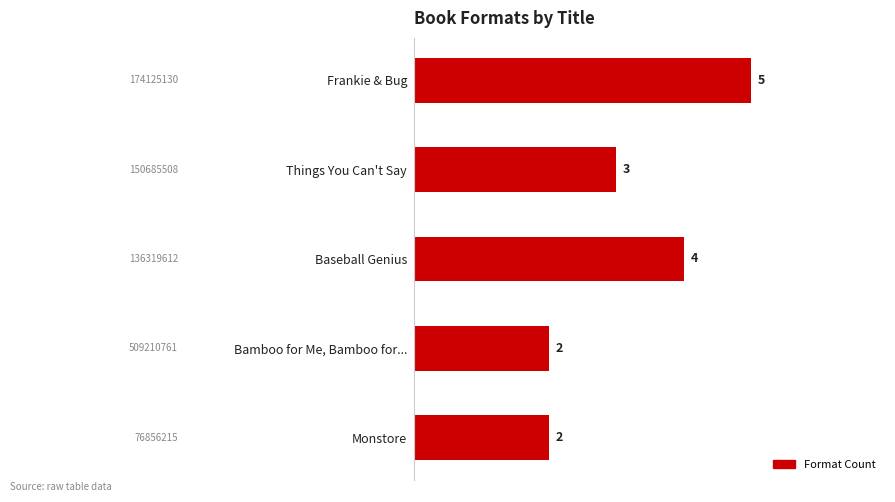

Reading bottom to top, transcribe all the data shown in this chart.

Monstore=2	Bamboo for Me, Bamboo for...=2	Baseball Genius=4	Things You Can't Say=3	Frankie & Bug=5